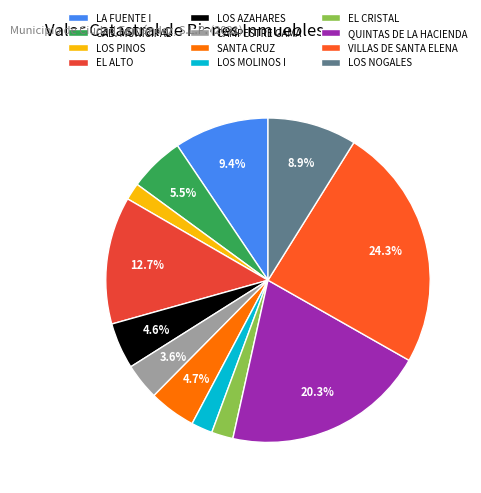

To the nearest percent, what is the average slice percentage?

8%